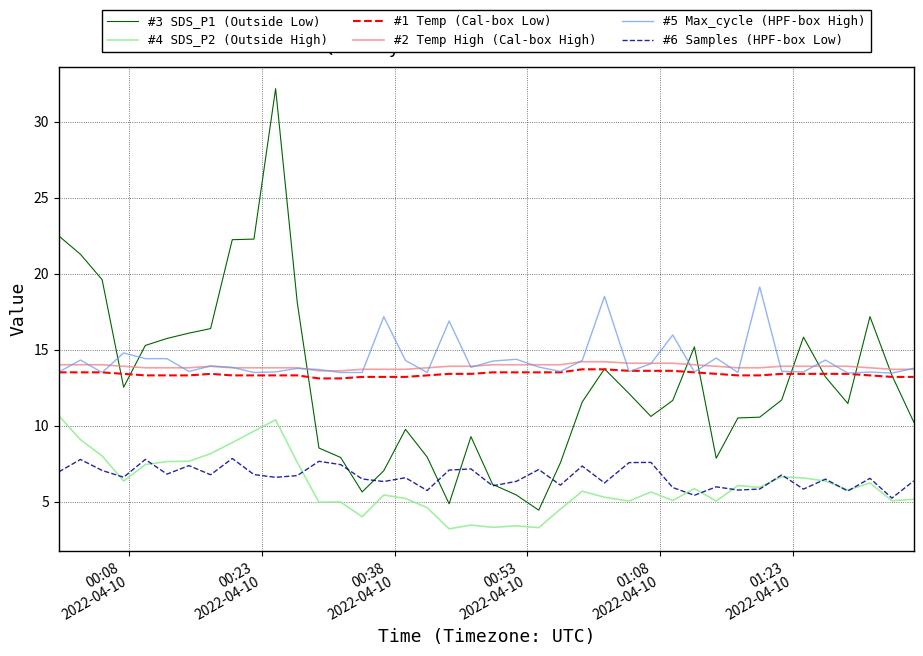

True or false: #6 Samples (HPF-box Low) and #4 SDS_P2 (Outside High) intersect in this chart.

True